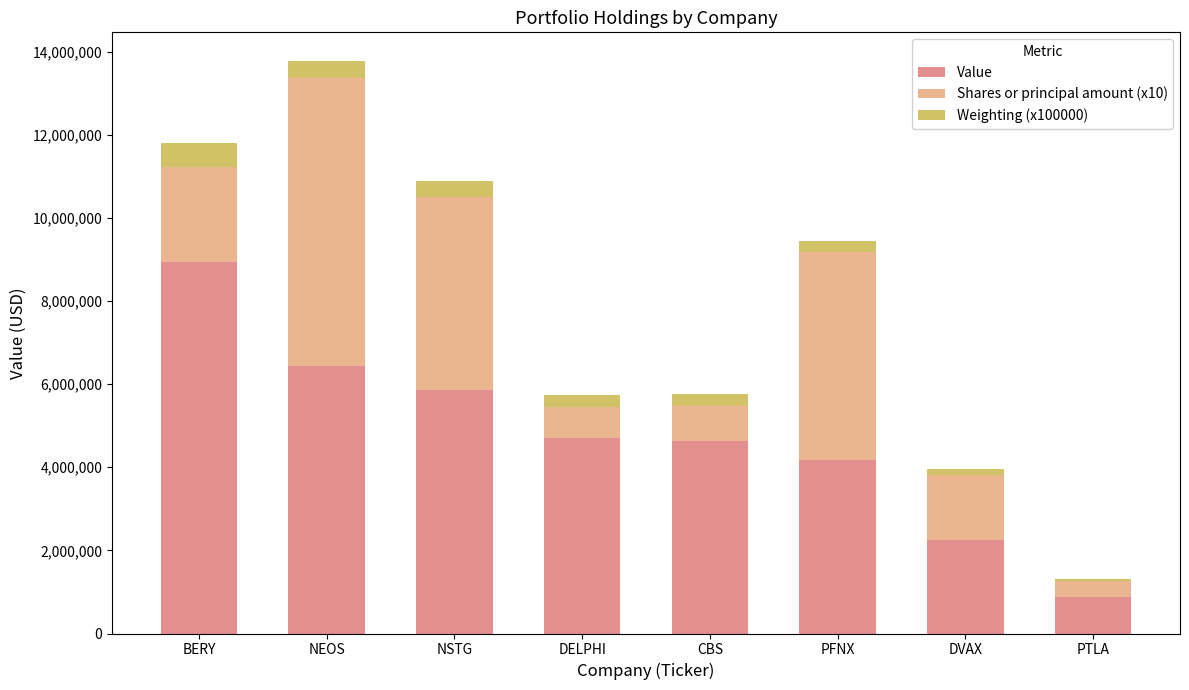

At which category is the sum across all series the highest?

NEOS